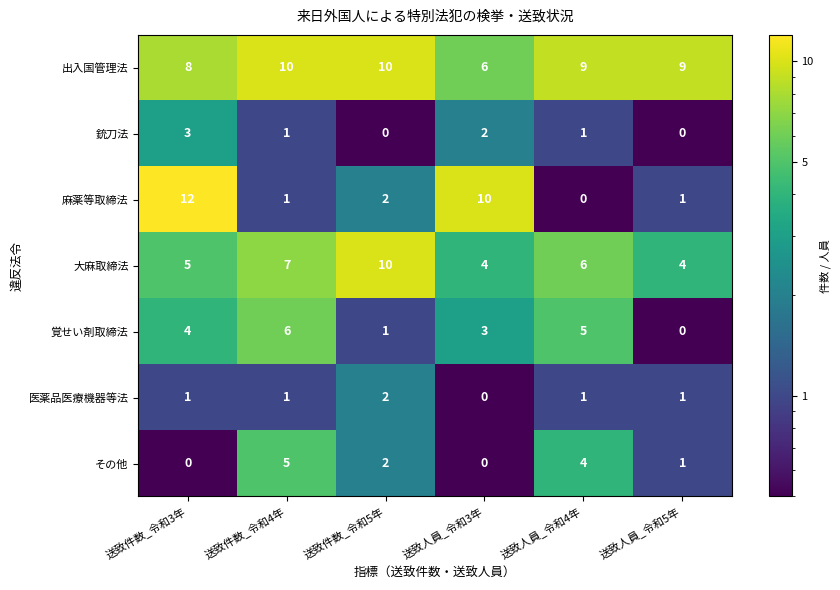

What is the highest value of the 銃刀法 series?

3